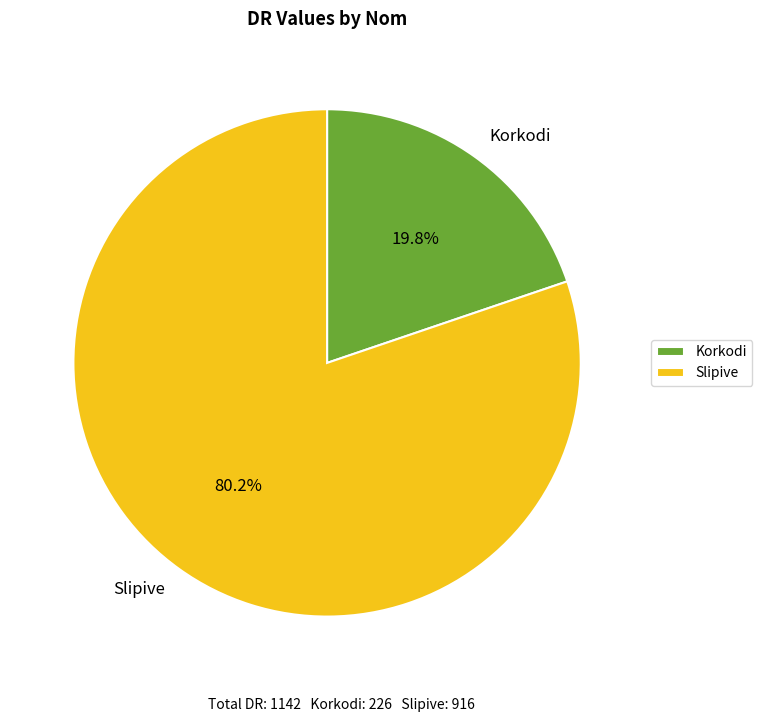

Combined, do Slipive and Korkodi account for over 50%?

Yes